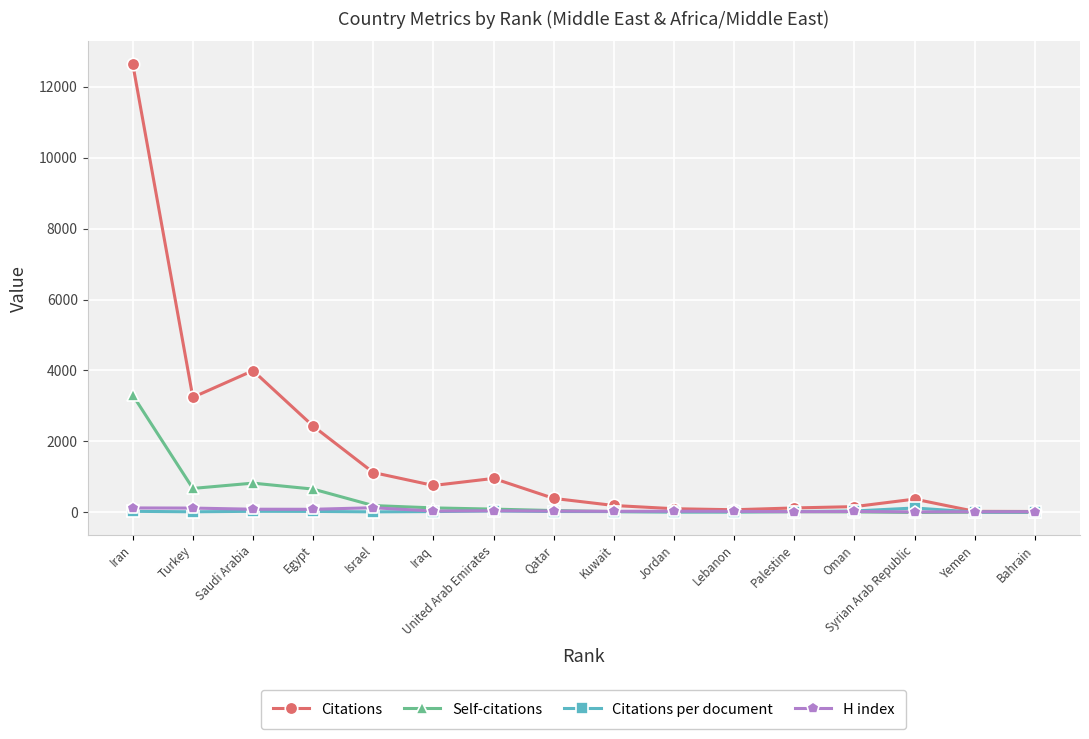

Which series has the largest total across all categories?

Citations